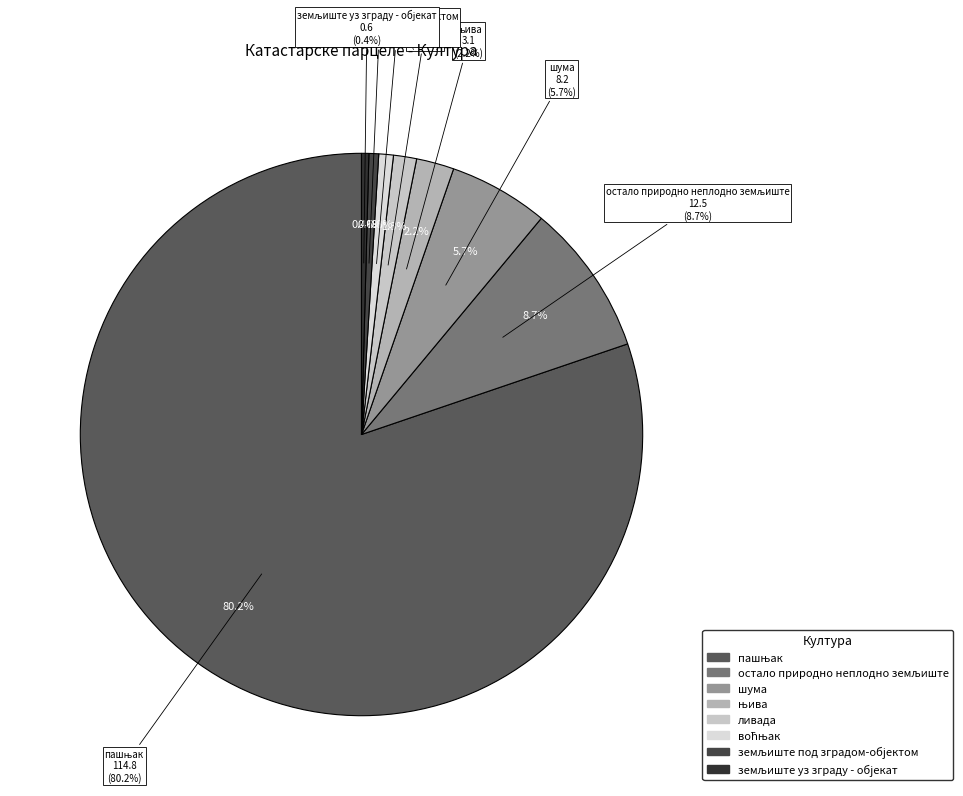

How many slices are in this pie chart?

8